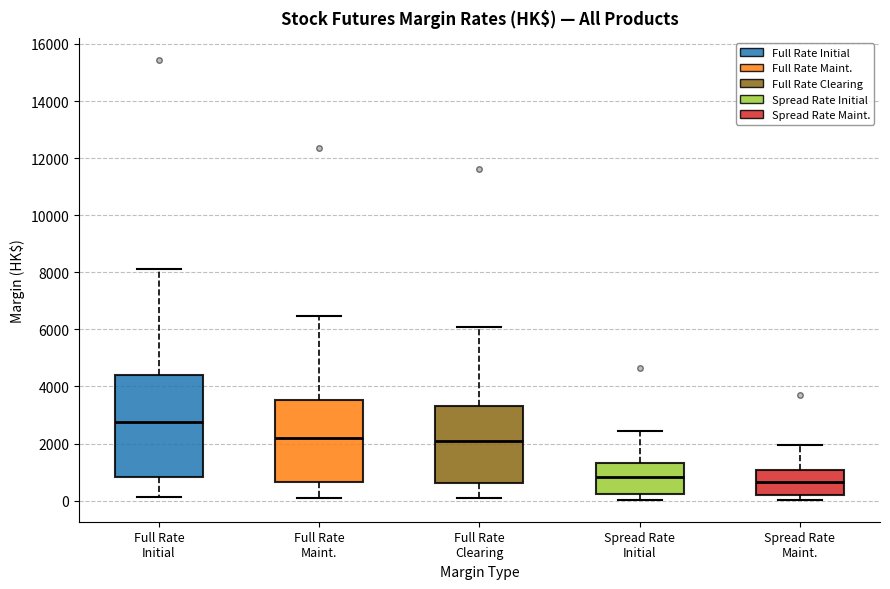

Where does the lower whisker of the box for Spread Rate Initial end on the y-axis? The values are not printed on the chart, so give them approximately, as read against the axis.

0